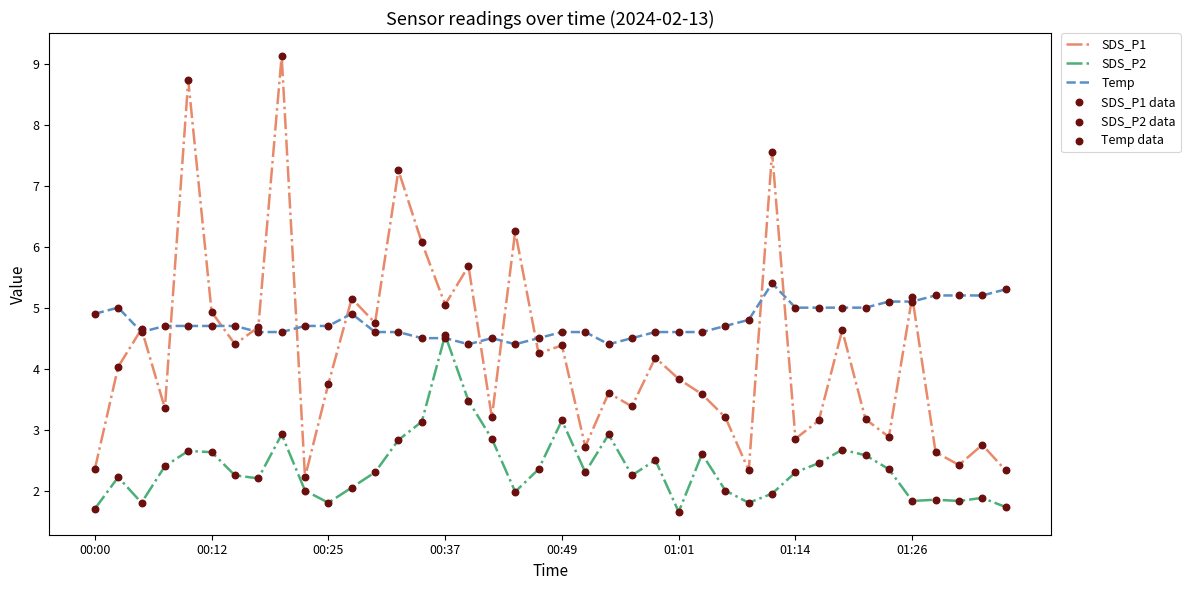

Which series has the largest total across all categories?

Temp